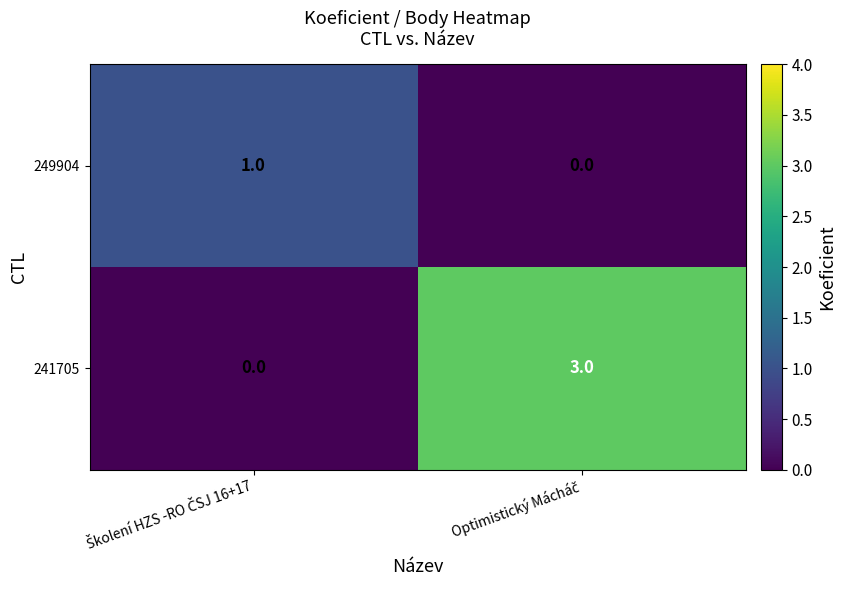

Which series has the widest spread of values?

241705